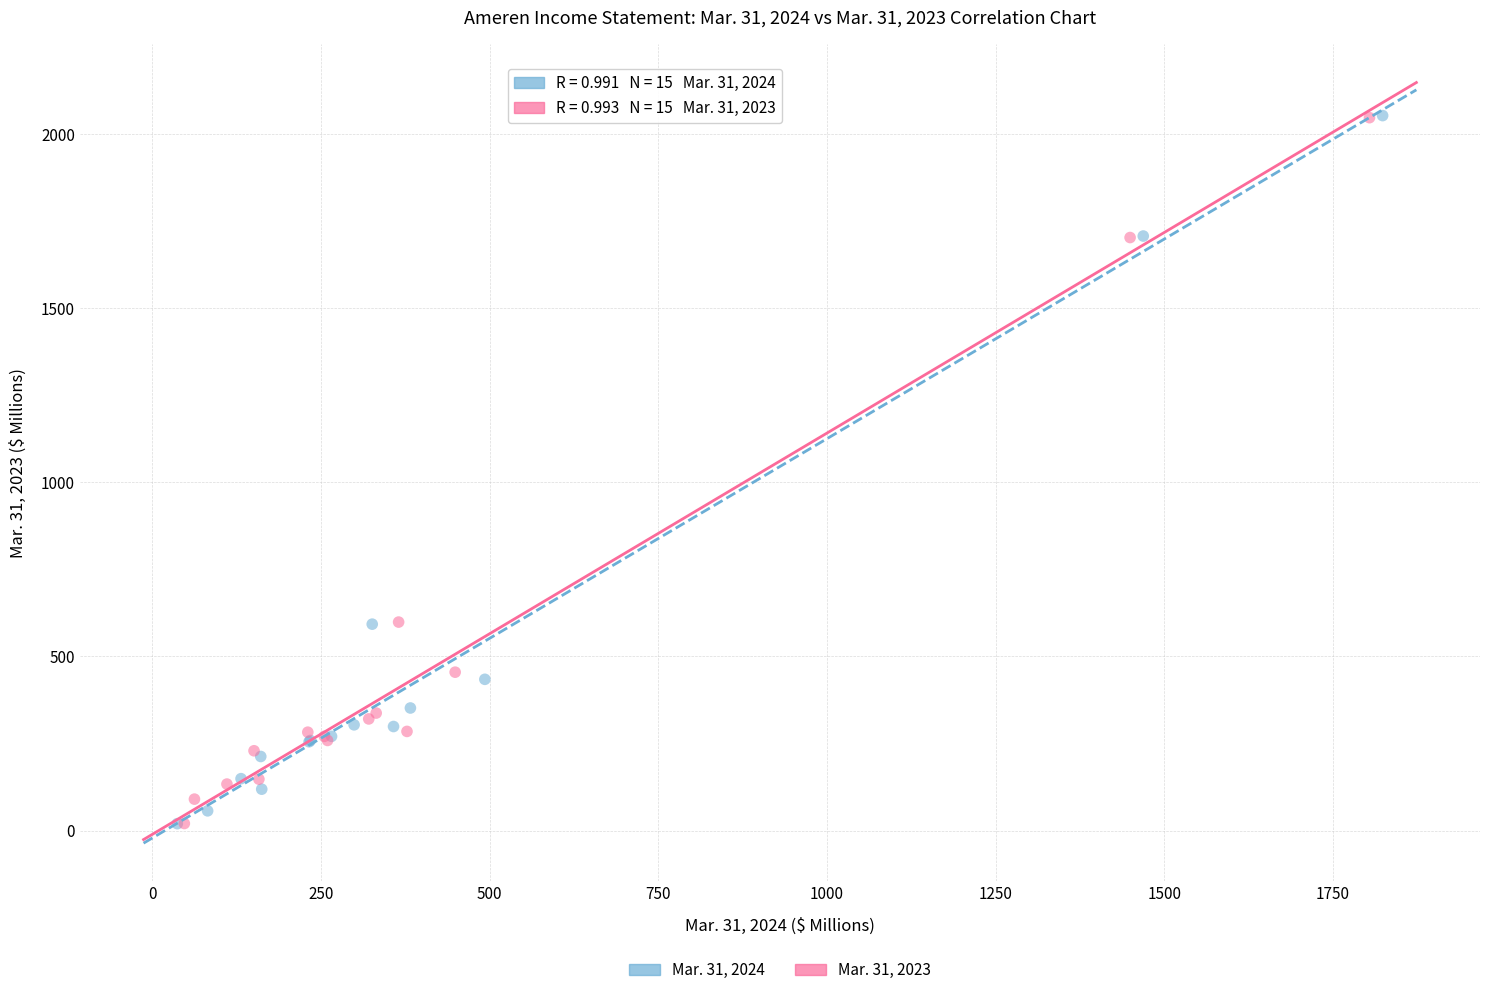

Which series has the widest spread of Y values?

Mar. 31, 2024